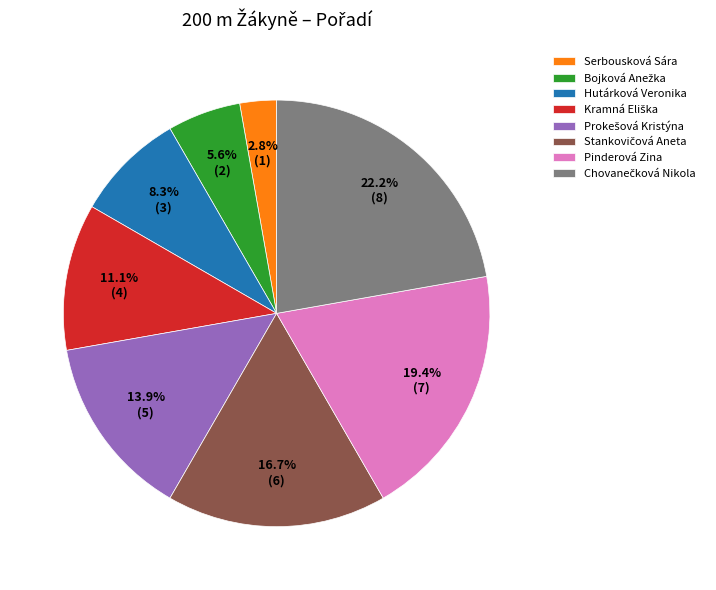

What portion of the pie excludes Hutárková Veronika?

91.7%